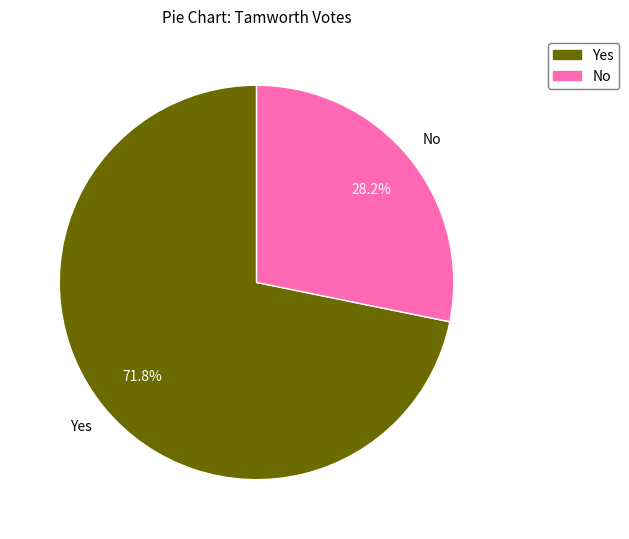

How many slices are in this pie chart?

2